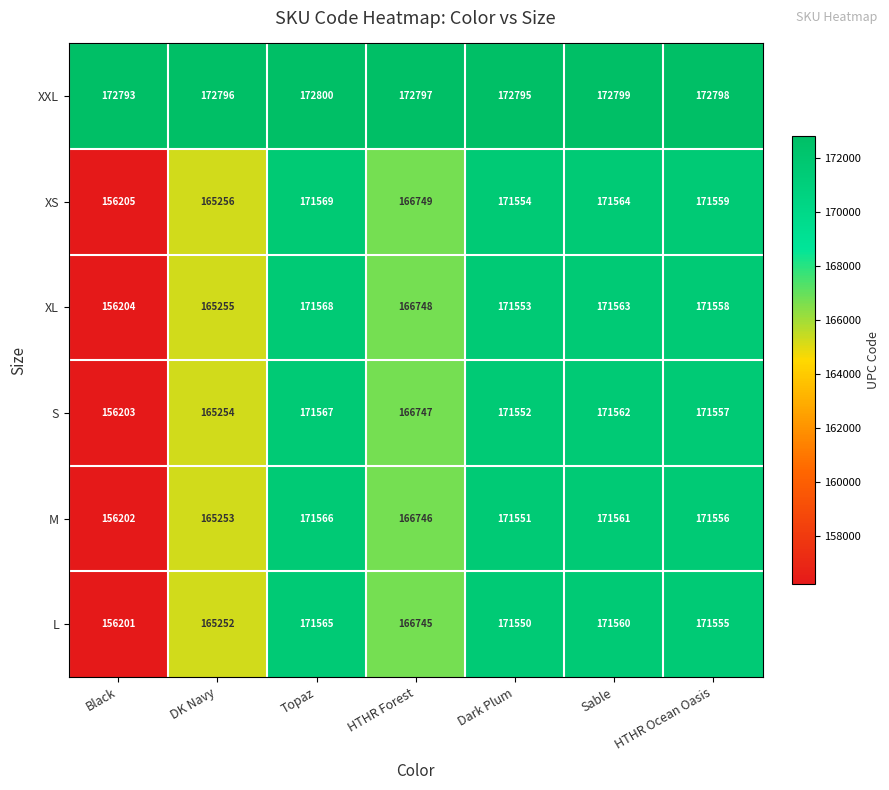

How many categories are shown in the chart?

7